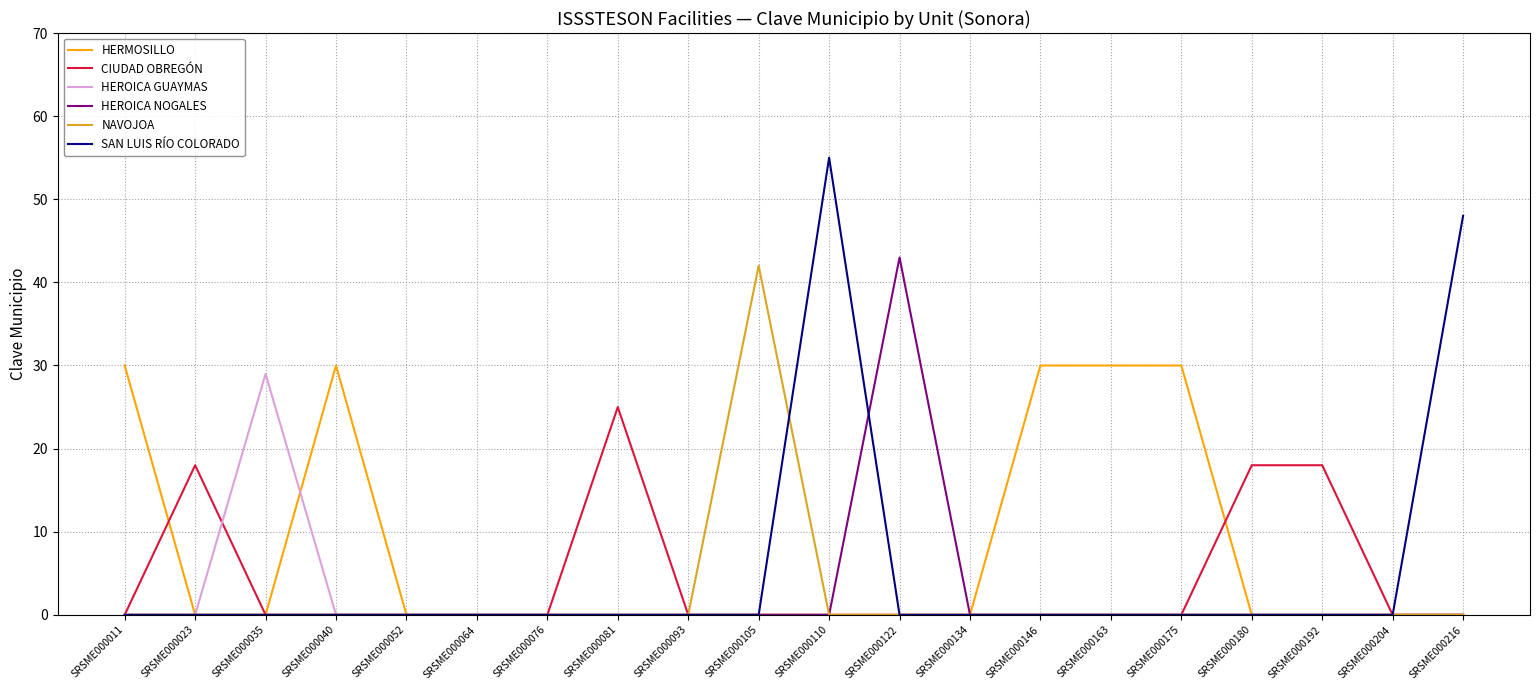

What is the approximate value of CIUDAD OBREGÓN at SRSME000023?

18